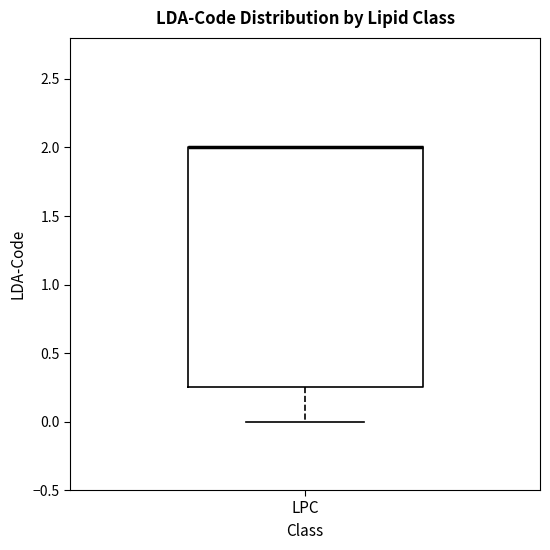

Read this box plot against the y-axis: the position of the median line, the range covered by the box, and the ends of both whiskers. The values are not printed on the chart, so give them approximately, as read against the axis.

median 2.00 (drawn on the box's upper edge), box 0.25 to 2.00, whiskers 0.00 to 2.00